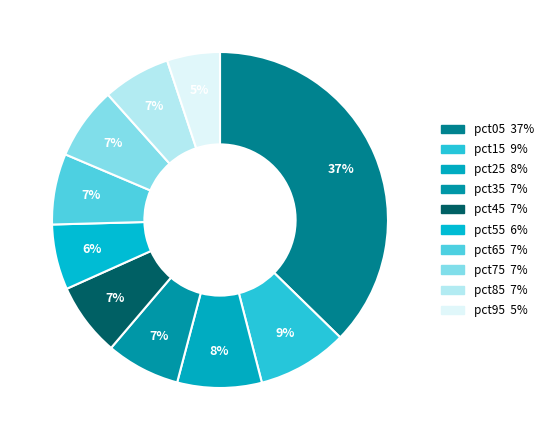

How many segments does this pie chart have?

10